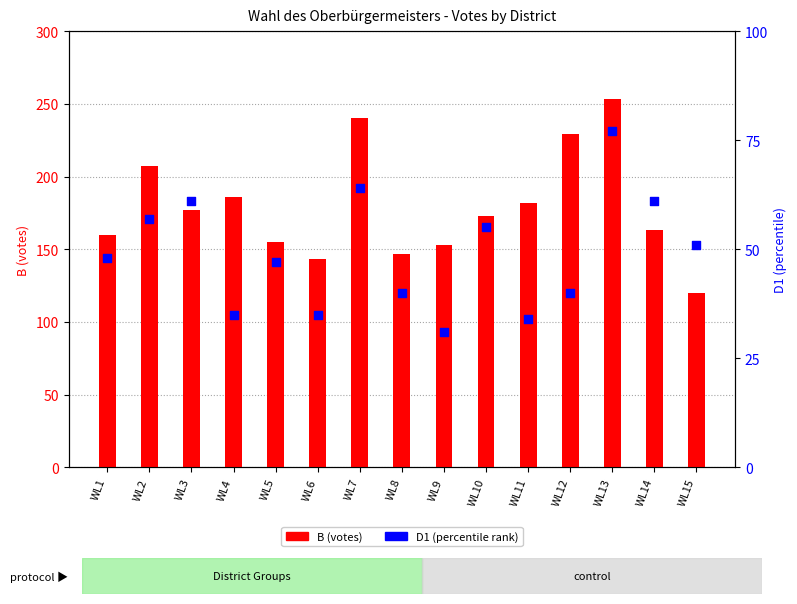

What are all the series names shown in the legend?

B (votes), D1 (percentile)